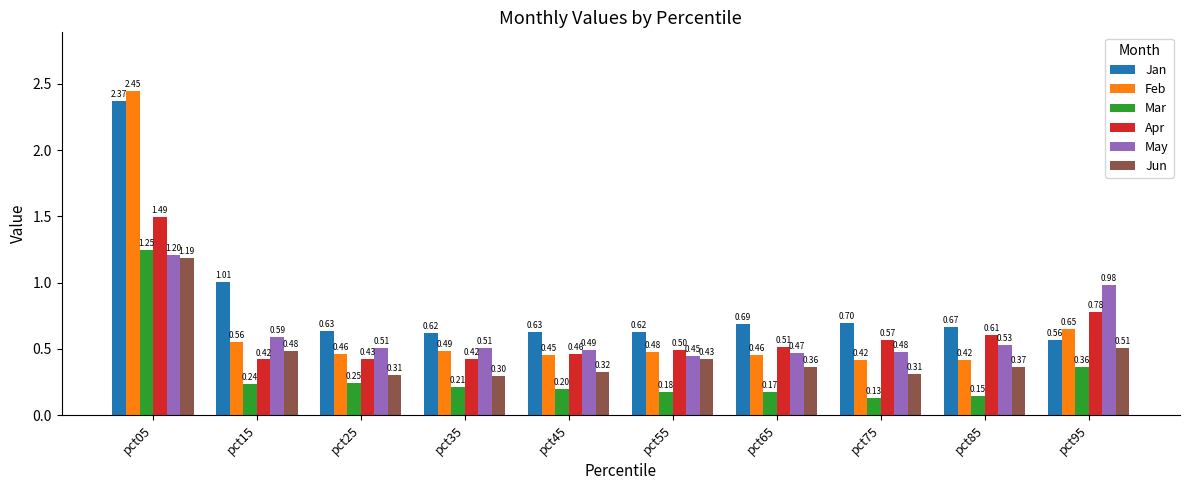

Which series has the largest total across all categories?

Jan